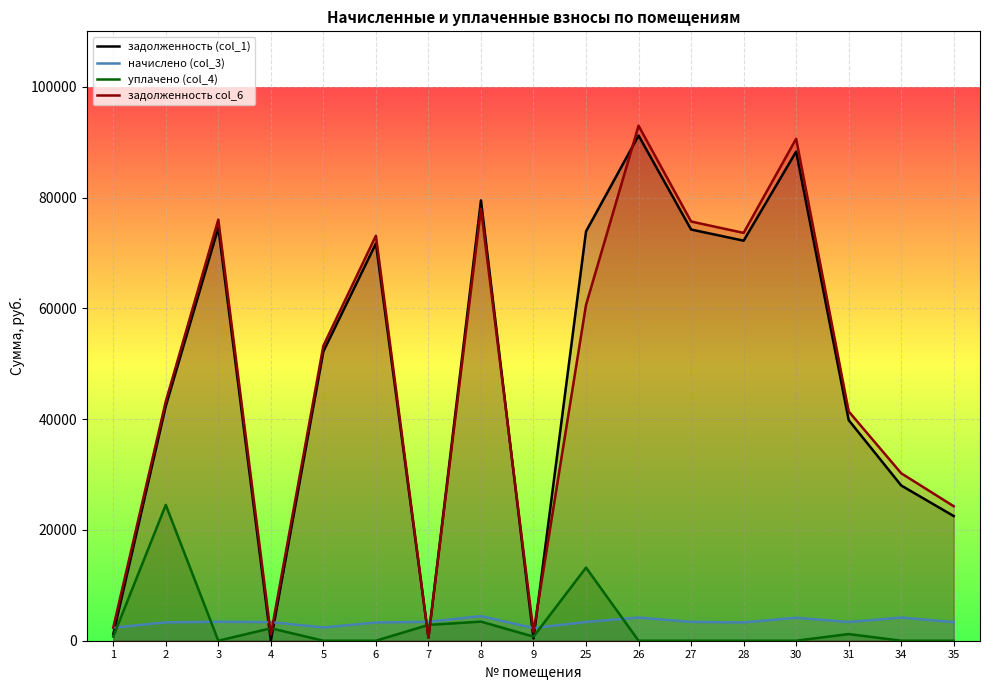

At which label does задолженность col_6 reach its peak?

26